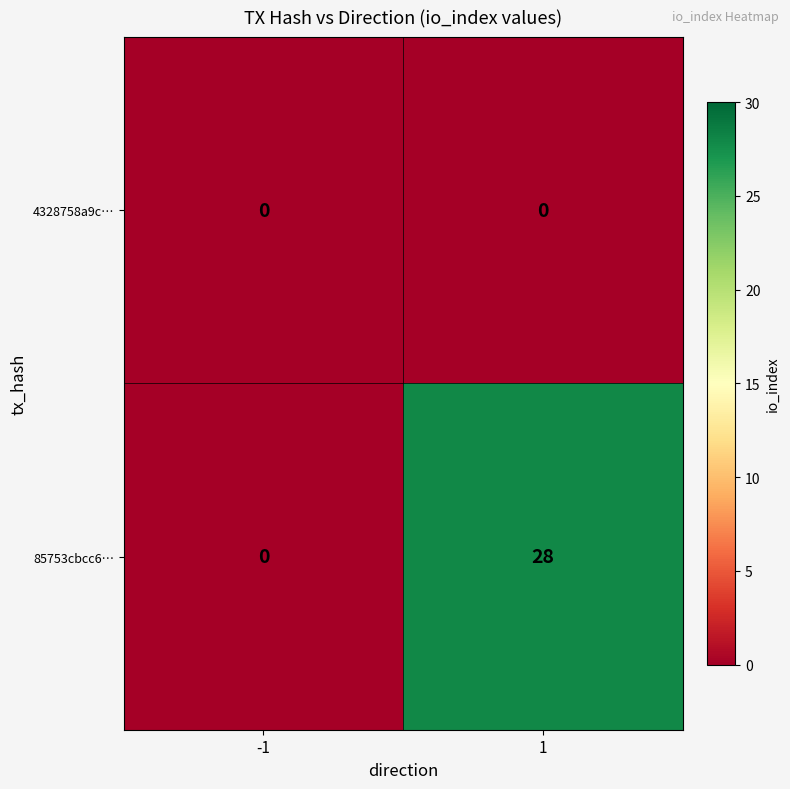

Is it true that 85753cbcc6… equals 11 at 1?

False